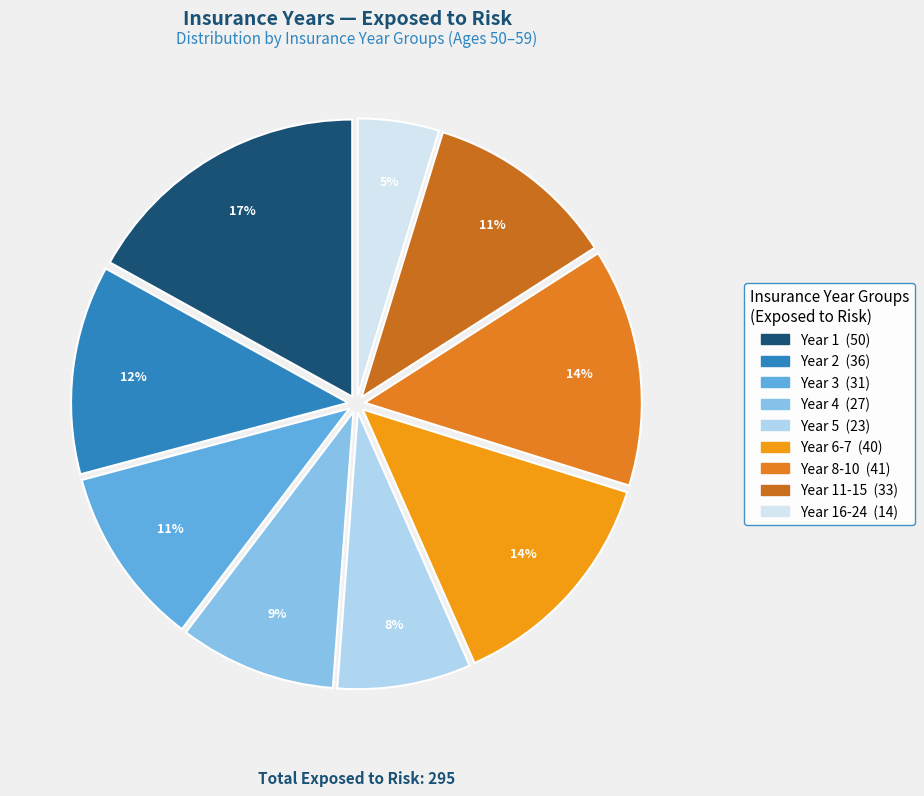

How many slices are in this pie chart?

9